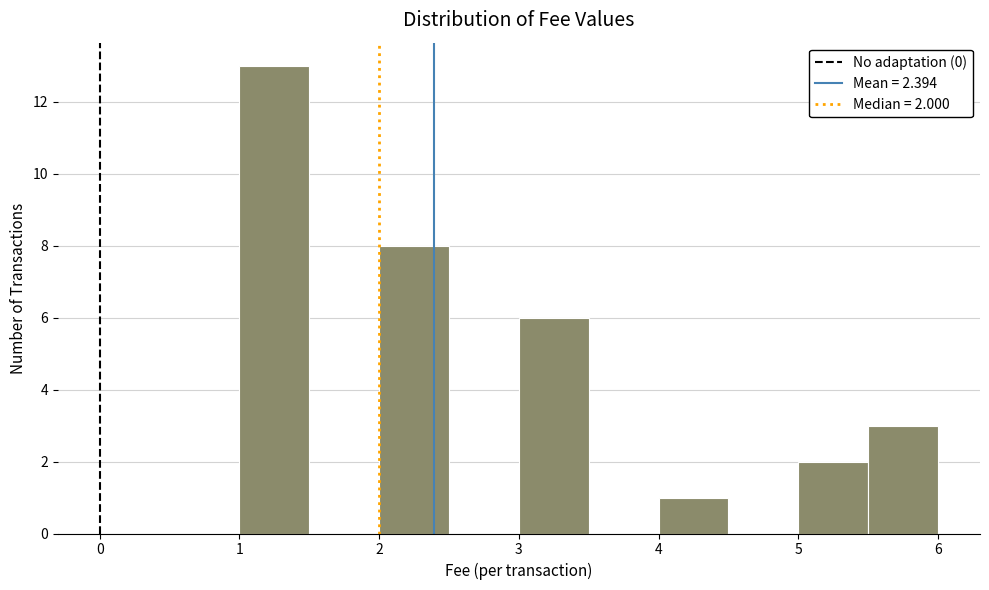

Over which range of the x-axis is the bar tallest?

1.0 to 1.5